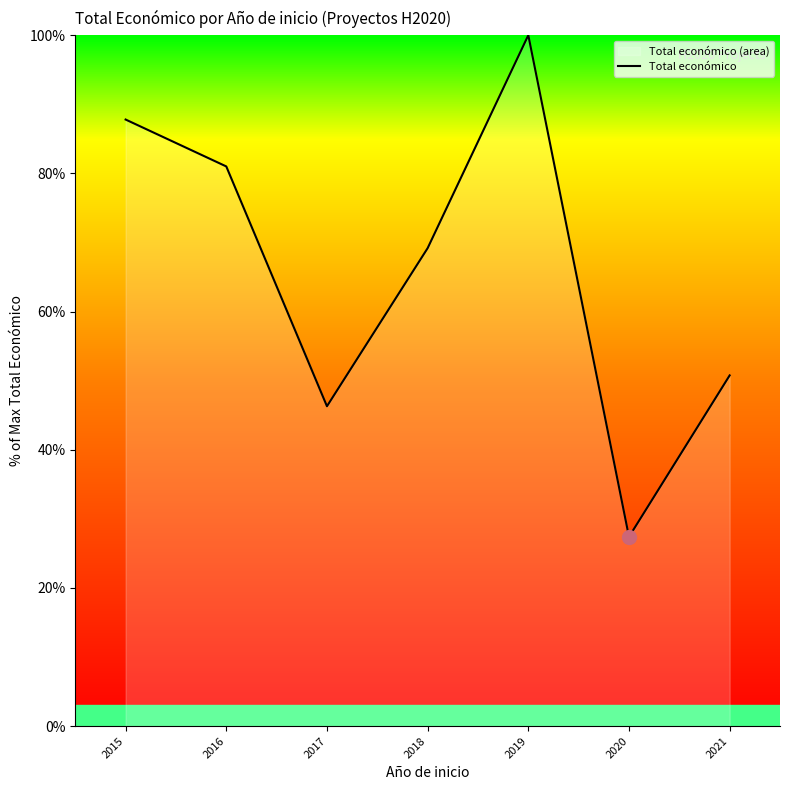

How many interior local valleys (lower than both neighbors) does the data have?

2